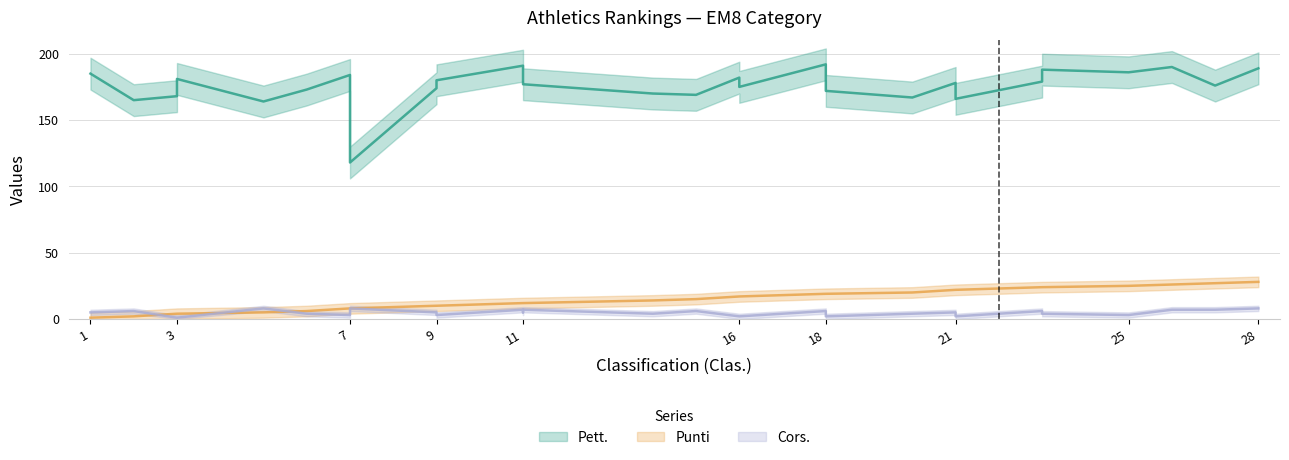

Which series has the largest total across all categories?

Pett.